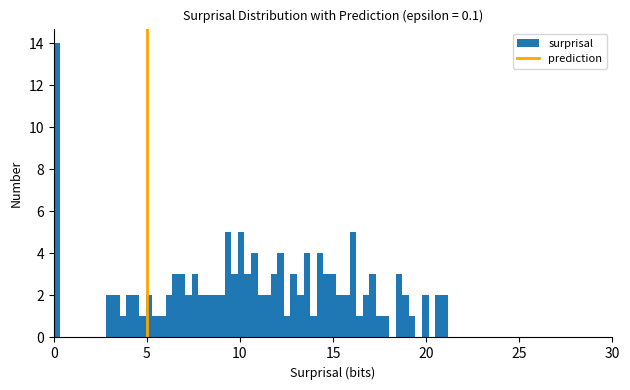

Around what value on the x-axis is the tallest bar? Give the approximate position of its centre, as read against the axis.

0.0